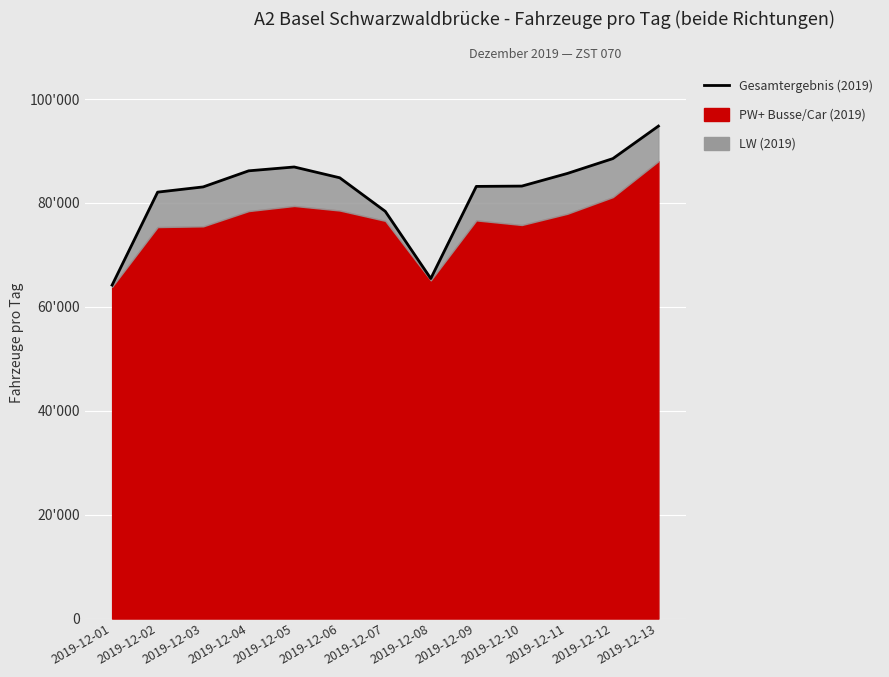

How many data points does each series have?

13